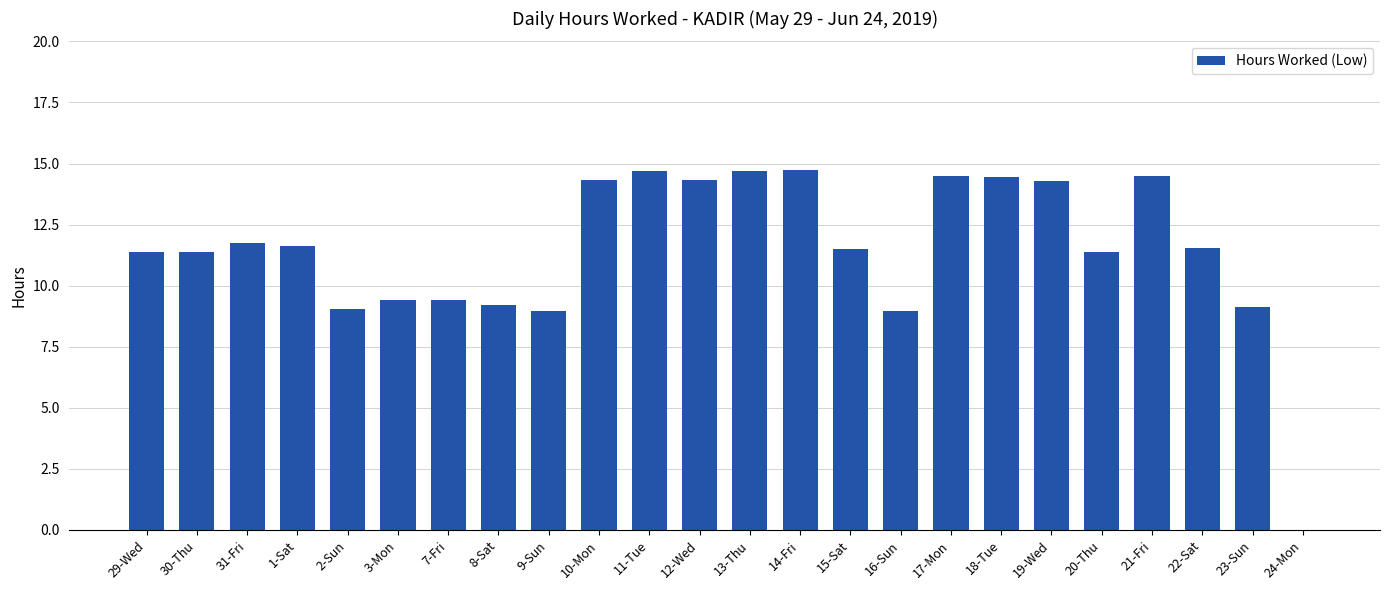

What is the sum of all values?

275.1